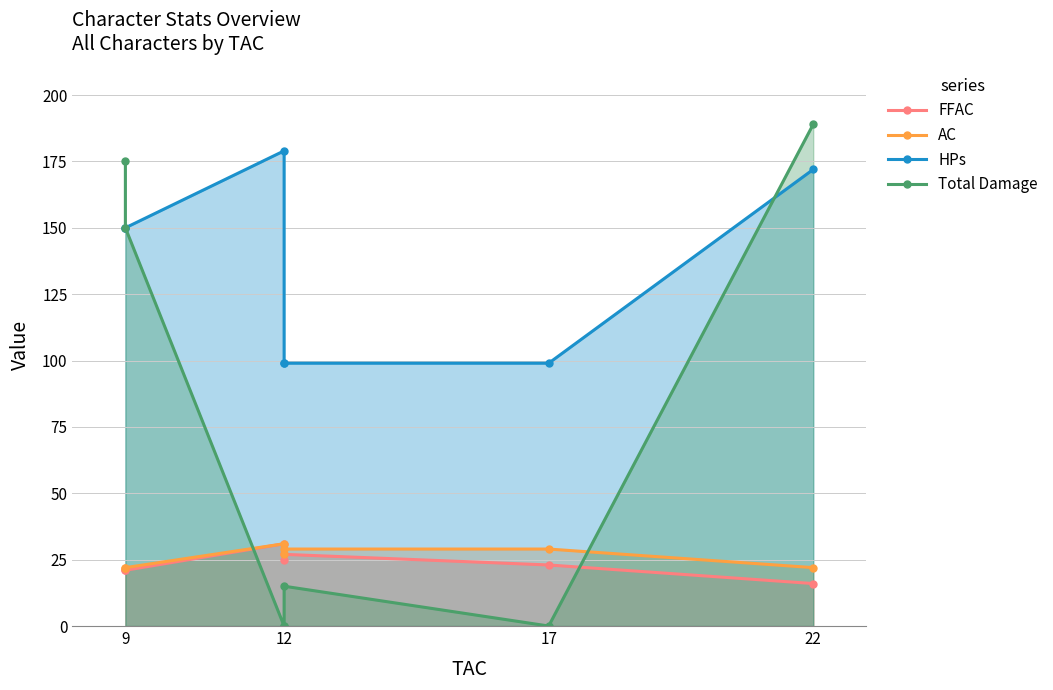

What position from the left is 17?

3